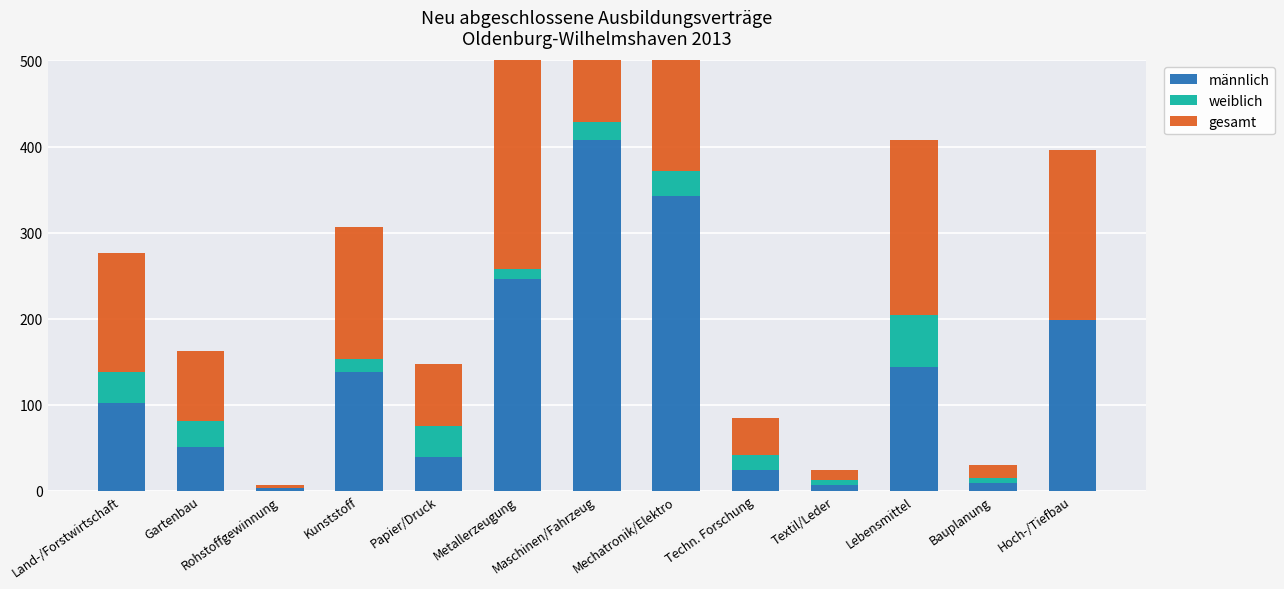

What is the total value across all series at Metallerzeugung?

516